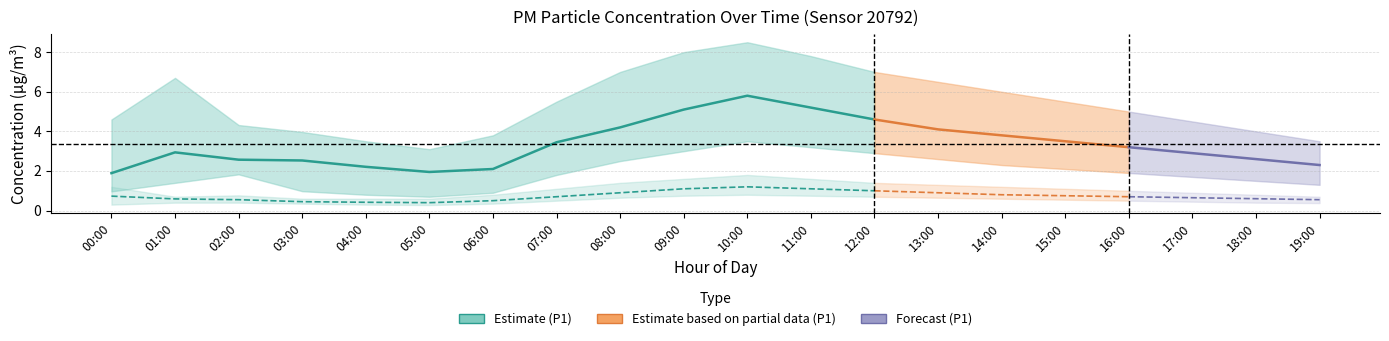

At which category is the sum across all series the highest?

10:00